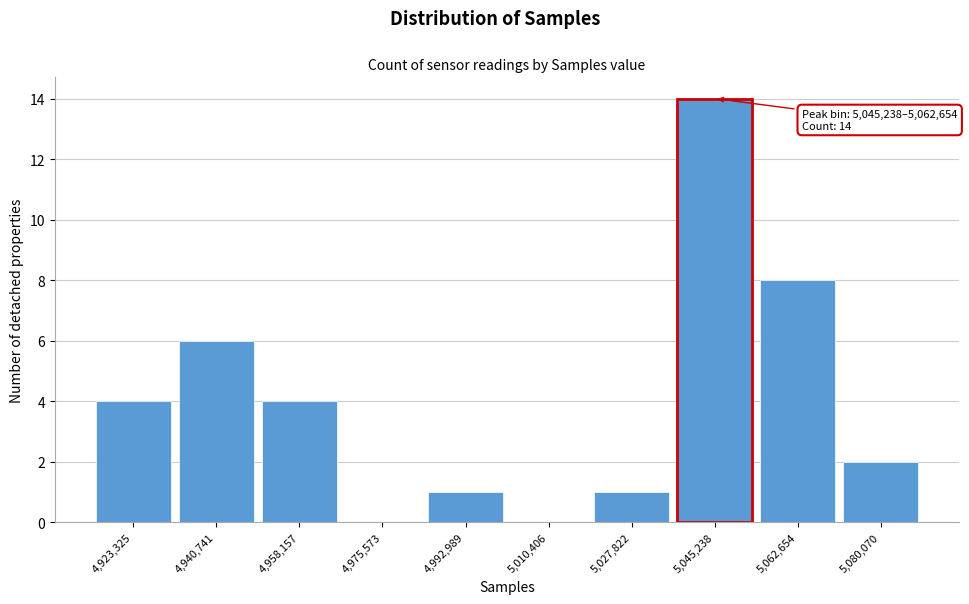

Reading left to right, transcribe all the data shown in this chart.

4,923,325=4	4,940,741=6	4,958,157=4	4,975,573=0	4,992,989=1	5,010,406=0	5,027,822=1	5,045,238=14	5,062,654=8	5,080,070=2